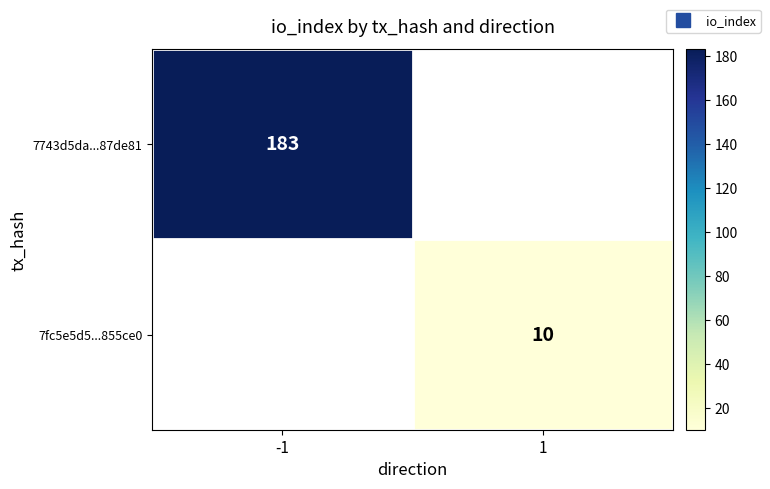

How many series are shown in this chart?

2